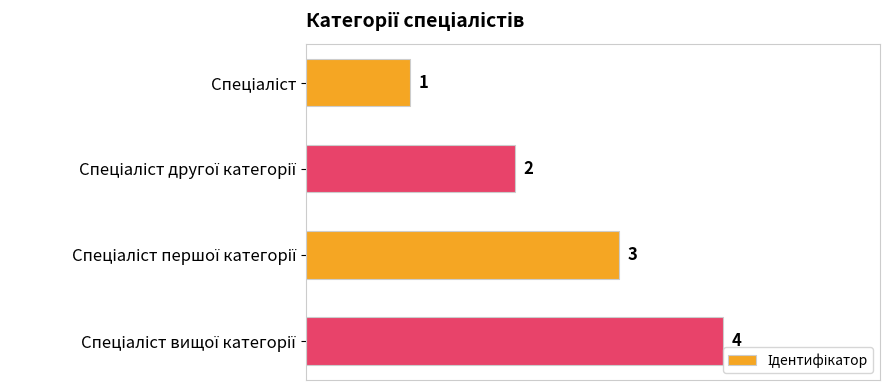

What is the value of the 2nd bar from the top?

2